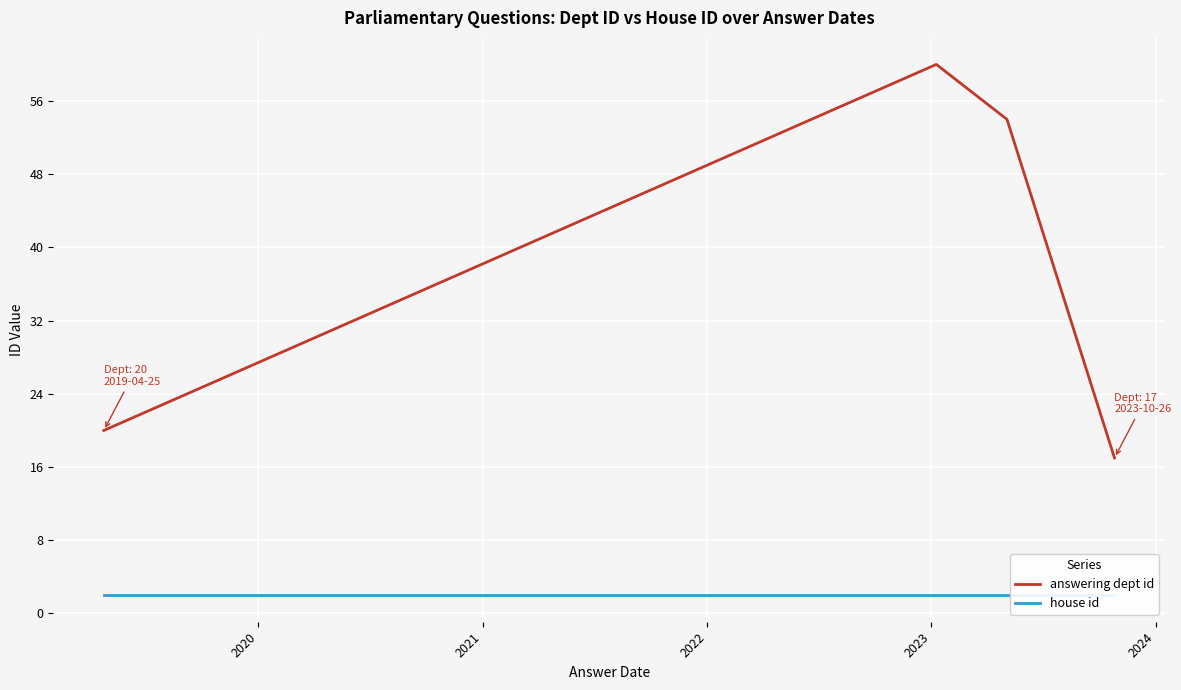

True or false: house id and answering dept id intersect in this chart.

False